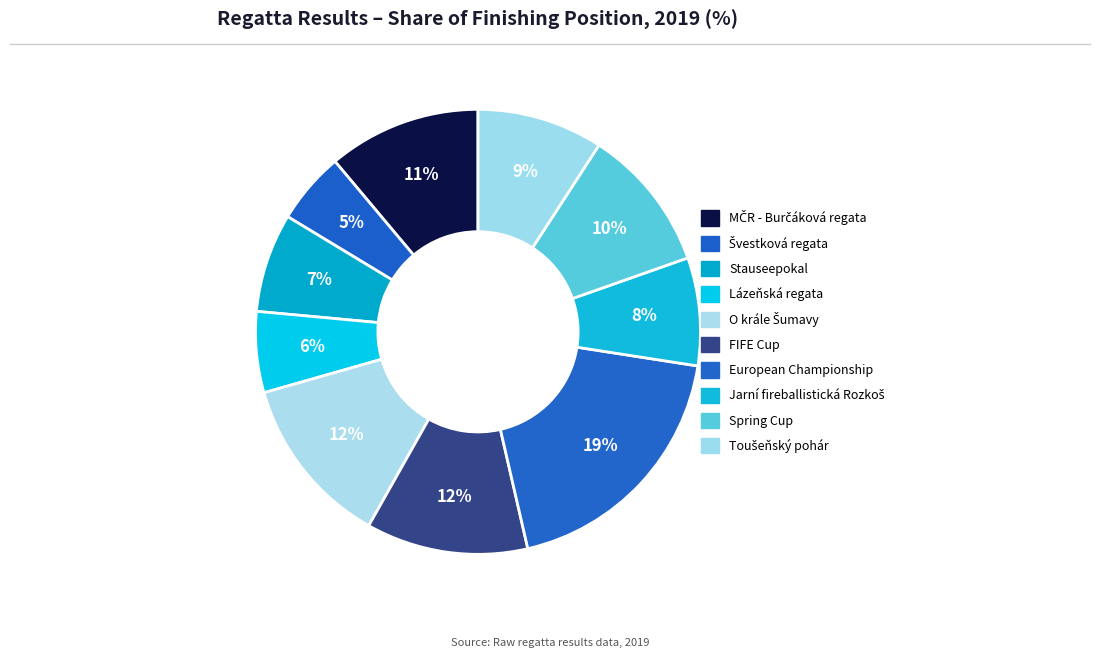

To the nearest percent, what portion does FIFE Cup represent?

12%